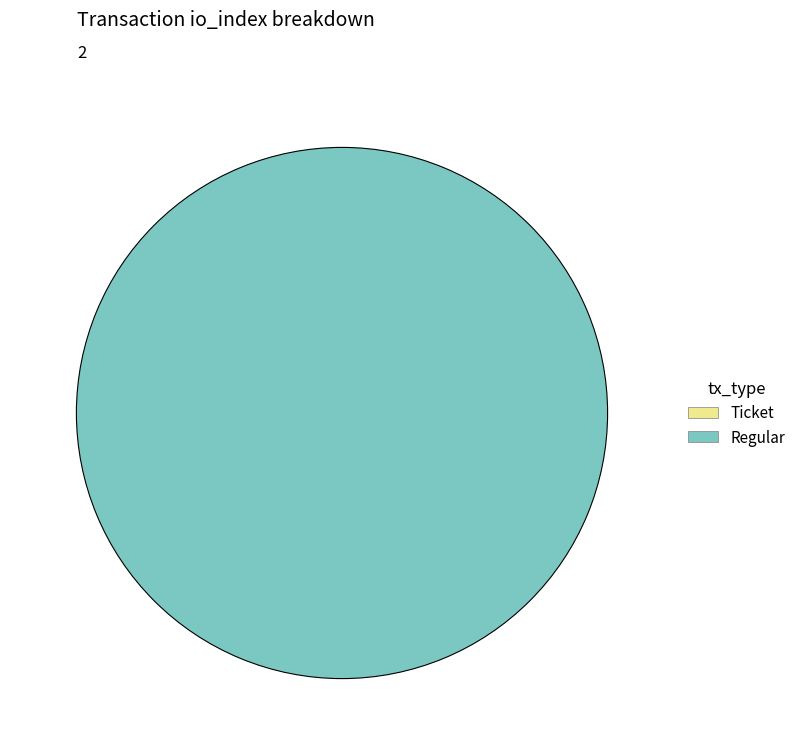

What is the change in value from Ticket to Regular?

+7